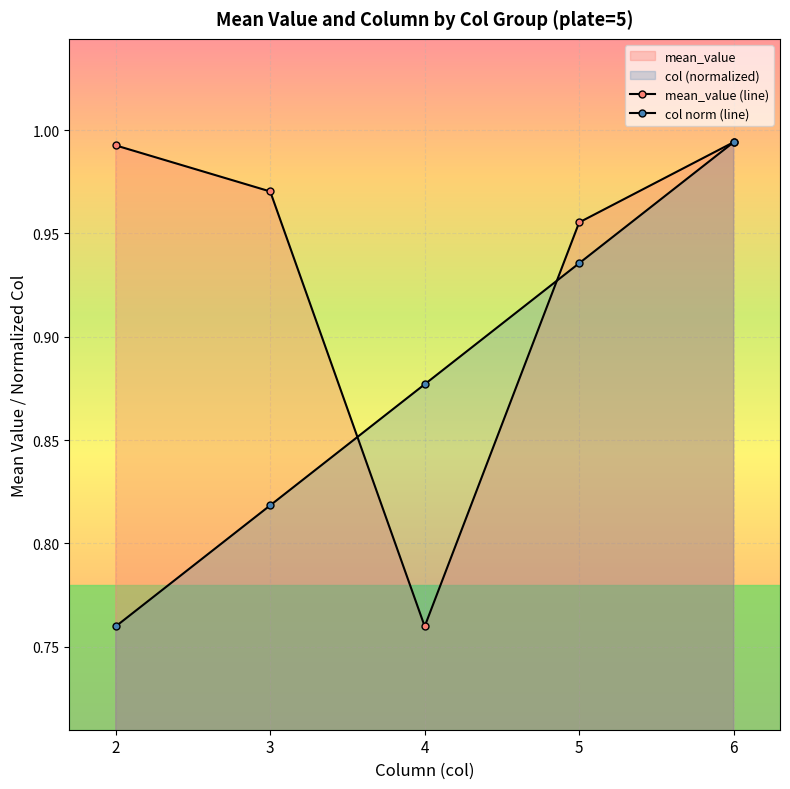

The value of col norm (line) at 2 is 0.5. True or false?

False